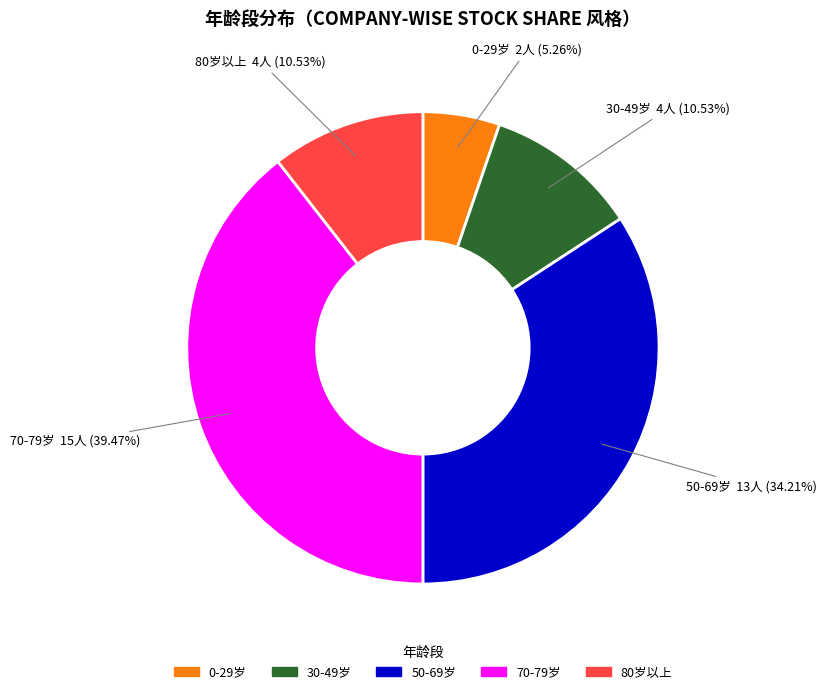

Which category has the smallest portion of the pie?

0-29岁